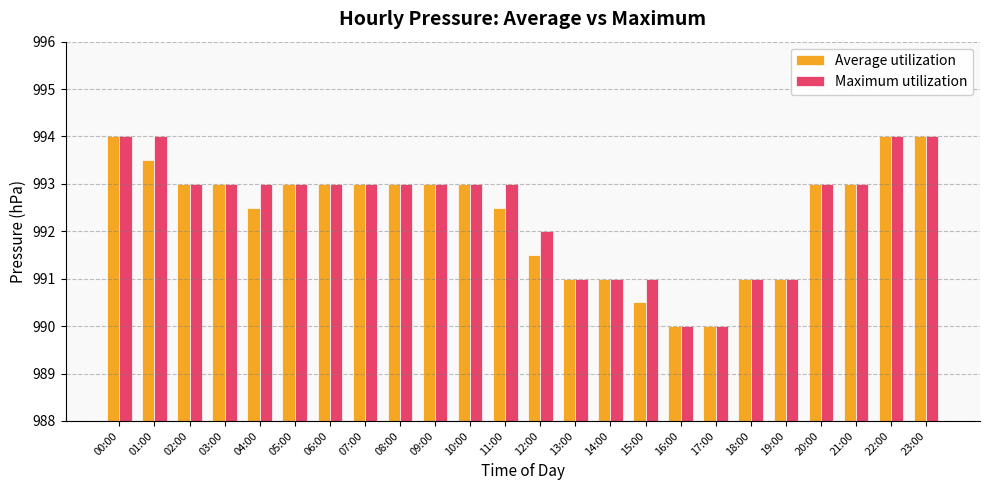

Is it true that Average utilization equals 994.0 at 00:00?

True